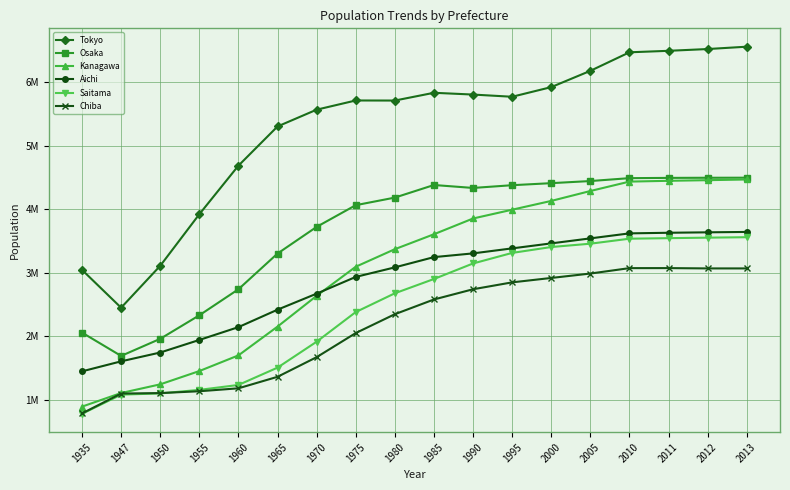

What is the total value across all series at 1995?

23685447